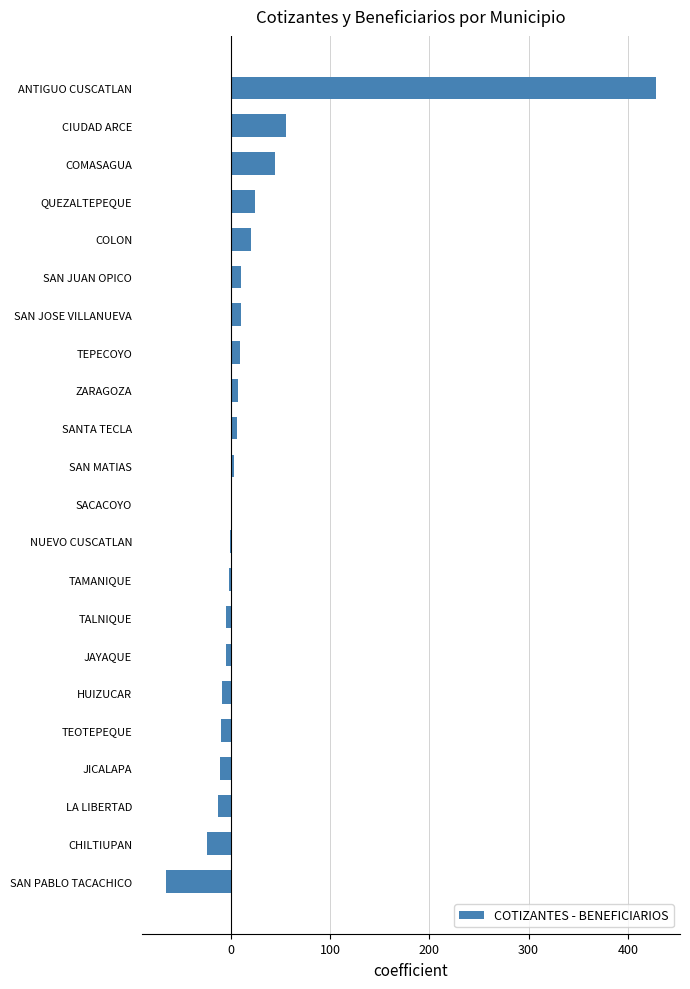

What is the ratio of the value at COMASAGUA to the value at CIUDAD ARCE?

0.8